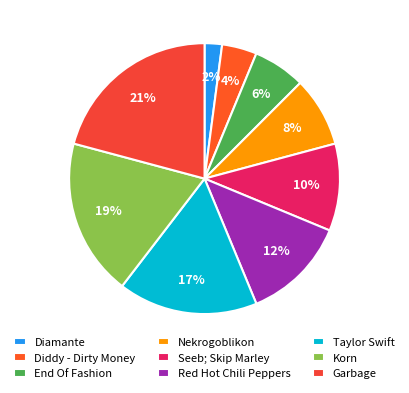

Does Nekrogoblikon account for over 50% of the chart?

No